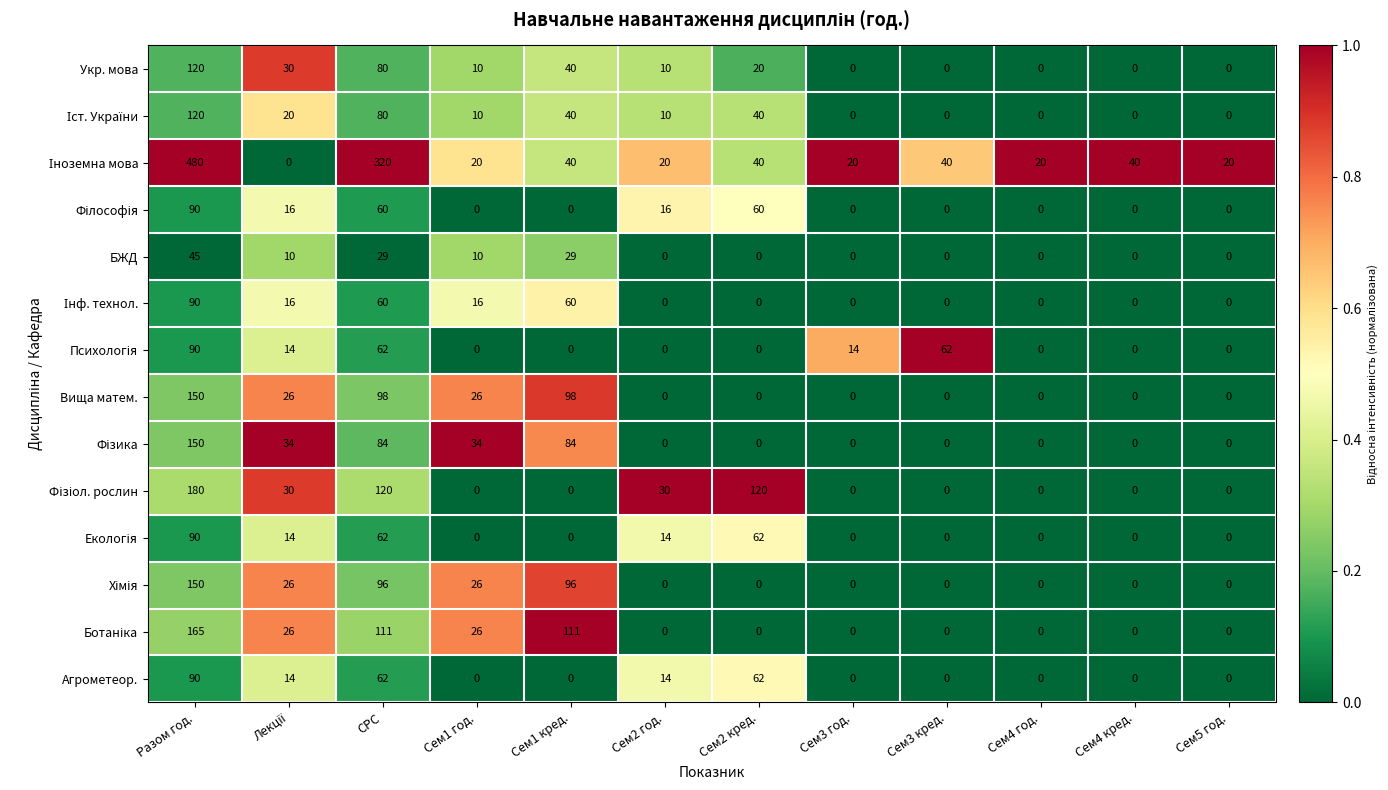

How many Вища матем. values are between 0 and 98?

11